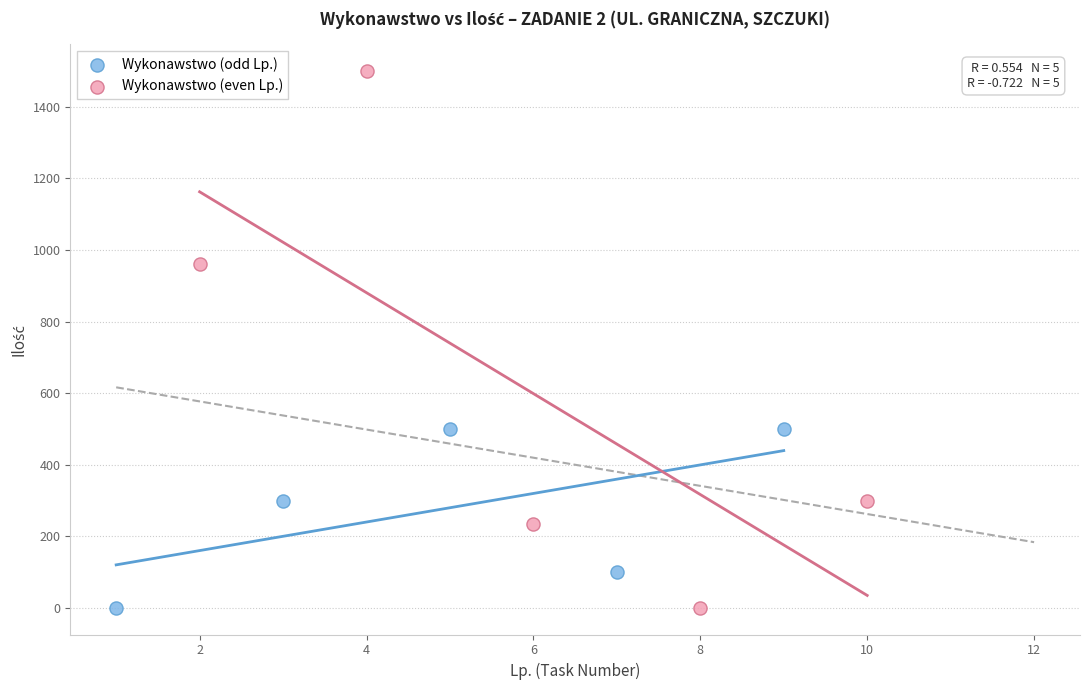

Which series has the widest spread of Y values?

Wykonawstwo (even Lp.)